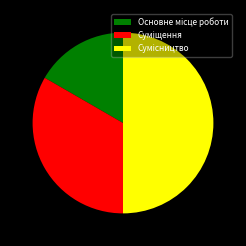

Between Сумісництво and Основне місце роботи, which is larger?

Сумісництво